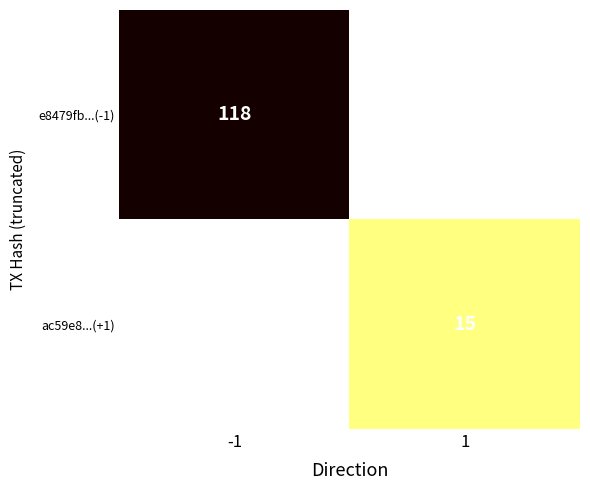

The e8479fb...(-1) series shows 185.5 at -1. True or false?

False